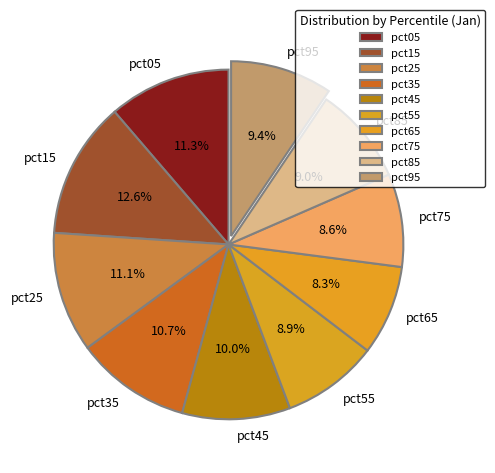

How many segments does this pie chart have?

10